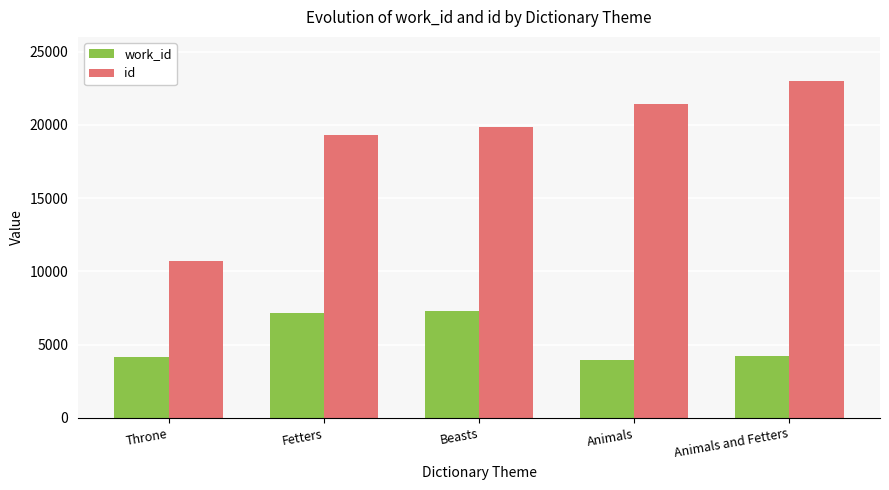

How many values in the work_id series are below 4229?

2